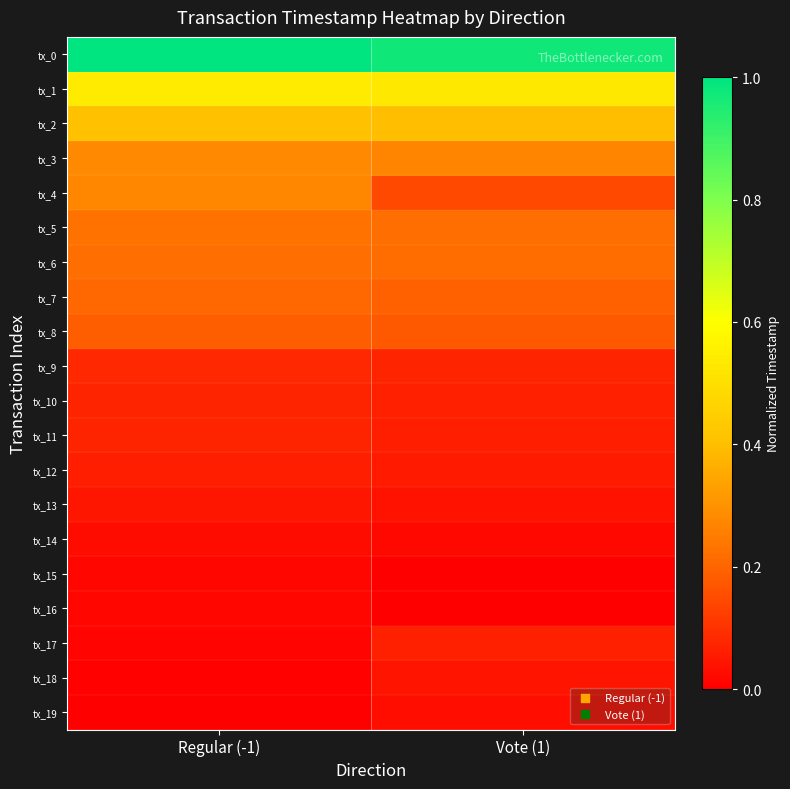

Which has a higher value, Regular (-1) or Vote (1)?

Regular (-1)